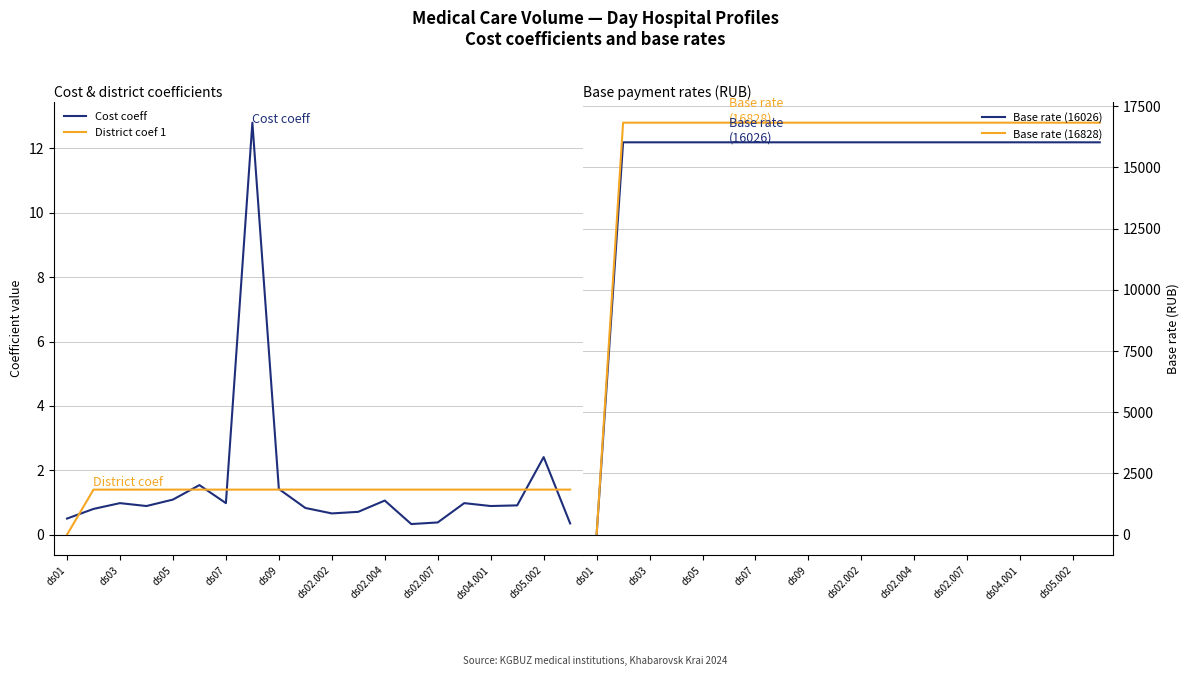

True or false: Base rate (16828) and Base rate (16026) intersect in this chart.

False